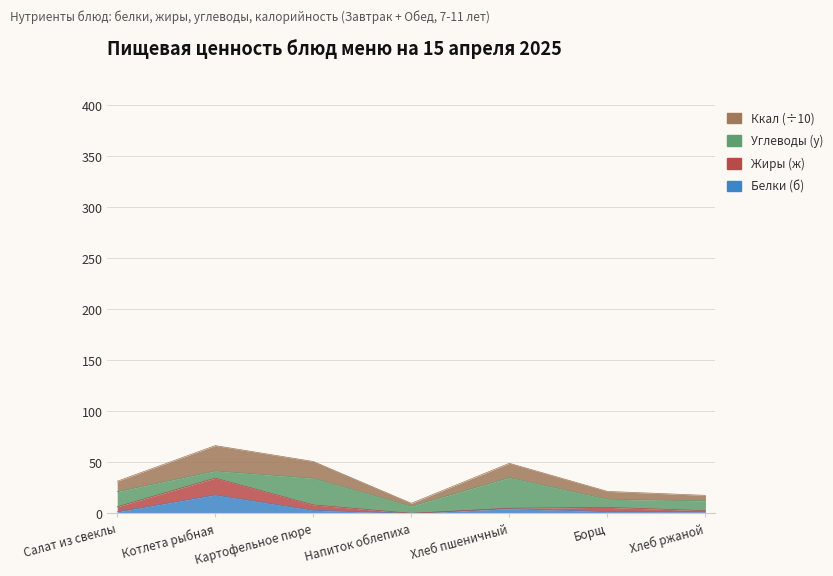

True or false: Белки (б) and Ккал cross at least once.

False